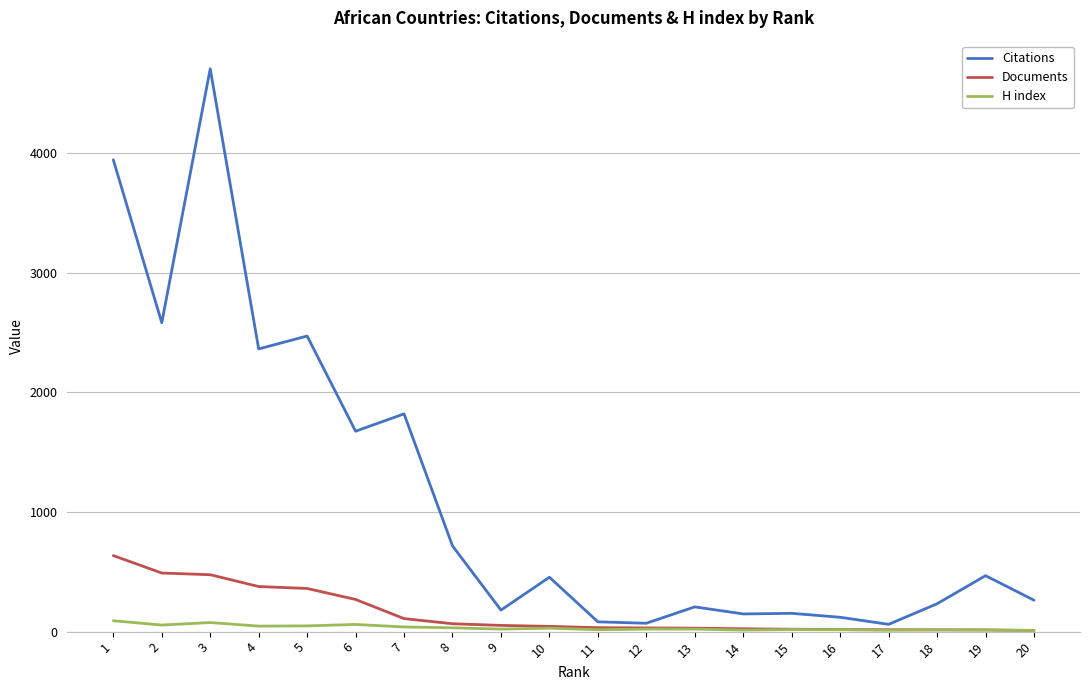

At how many categories does at least one series exceed 2420?

4